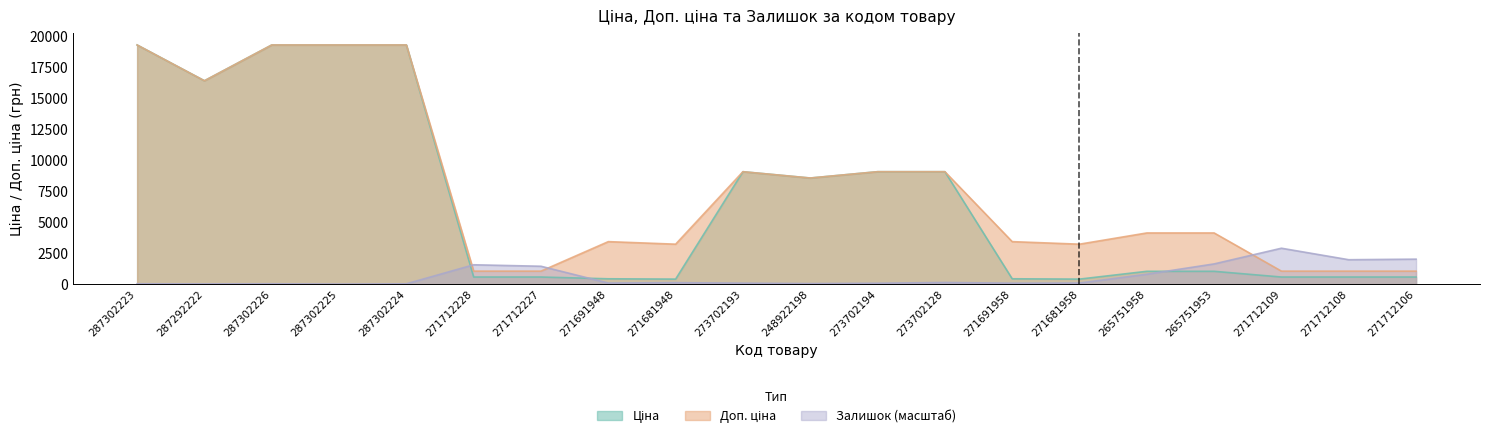

Which series has the largest total across all categories?

Доп. ціна